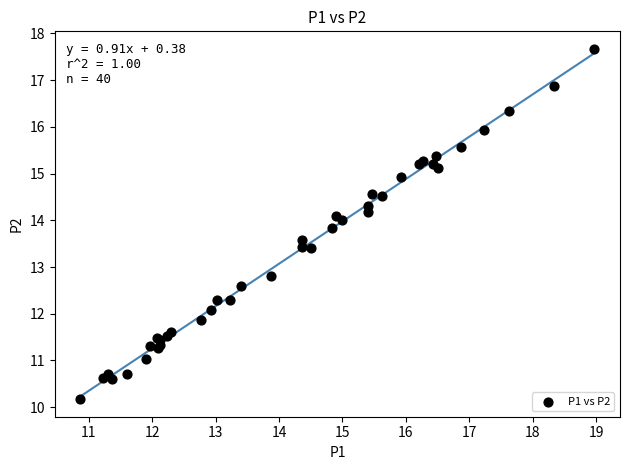

What Y value in the scatter plot is closest to 13?

12.8